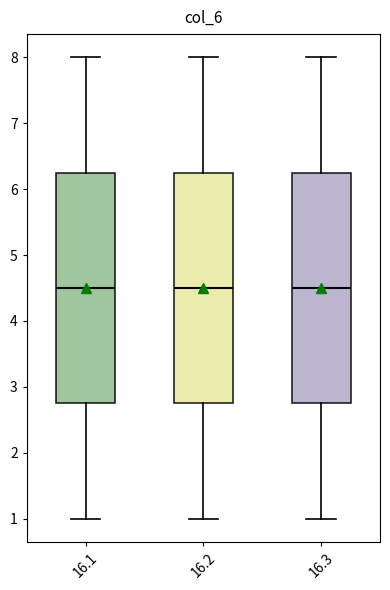

Where does the upper whisker of the box at x = 16.2 end on the y-axis? The values are not printed on the chart, so give them approximately, as read against the axis.

8.0